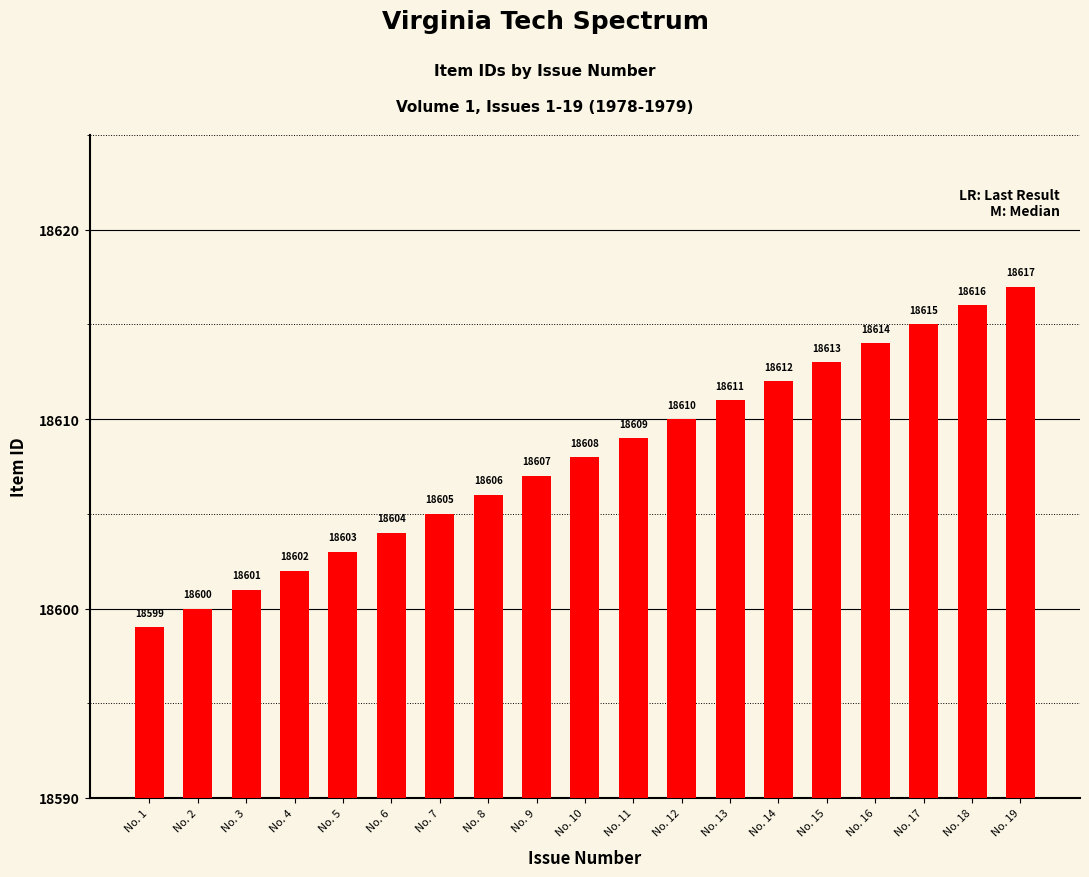

Which category has the lowest value across all series?

No. 1